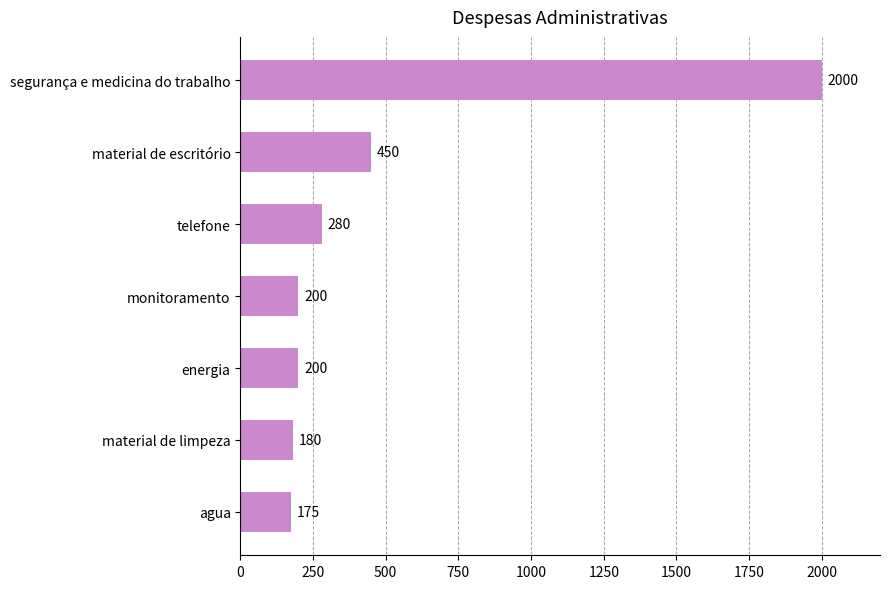

True or false: the data shows 2000 at segurança e medicina do trabalho.

True